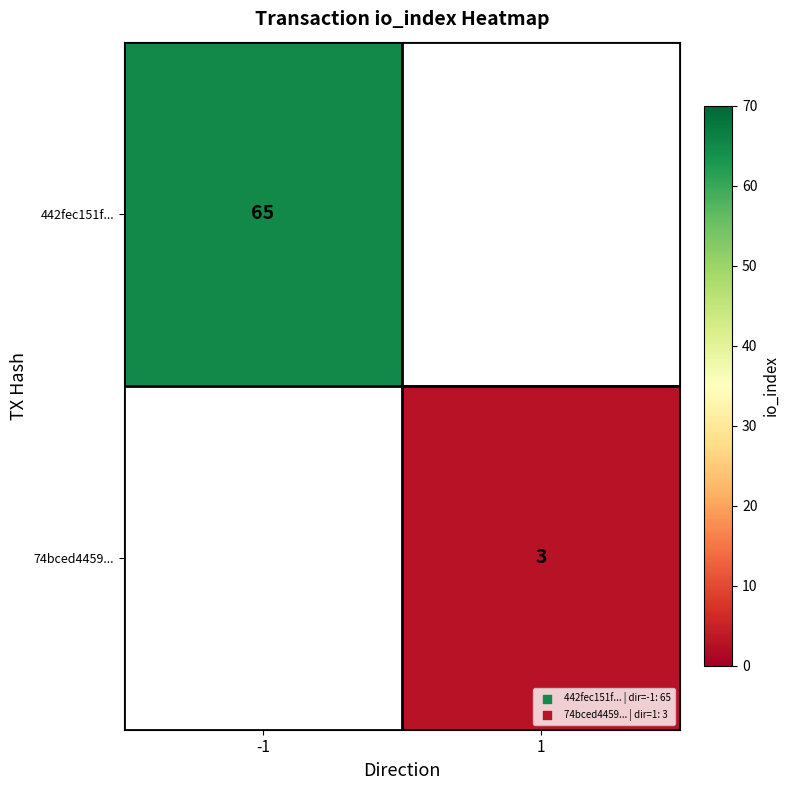

At how many categories does at least one series exceed 34?

1